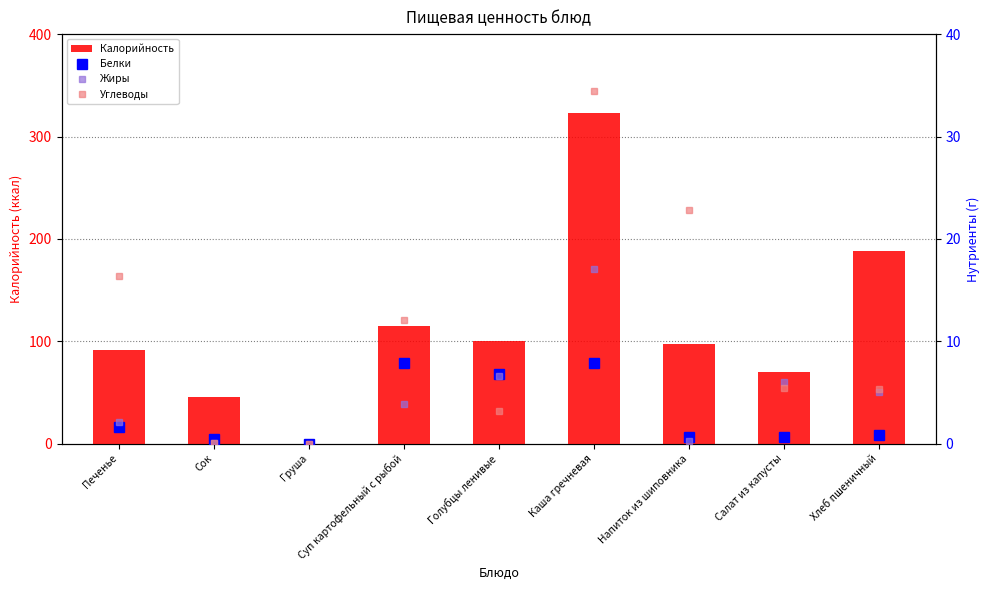

Which category has the lowest value across all series?

Груша